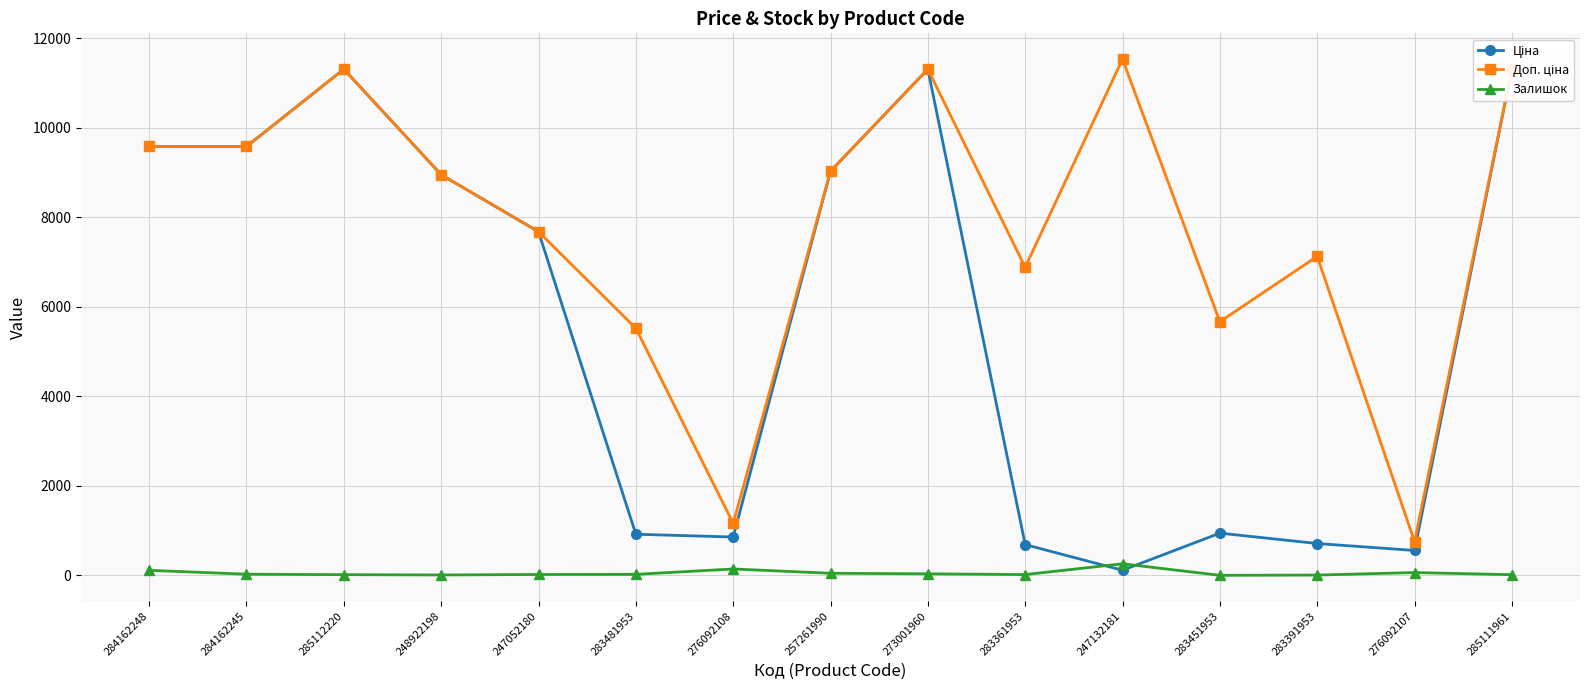

What is the difference between the second highest and minimum values in the Ціна series?

11197.1